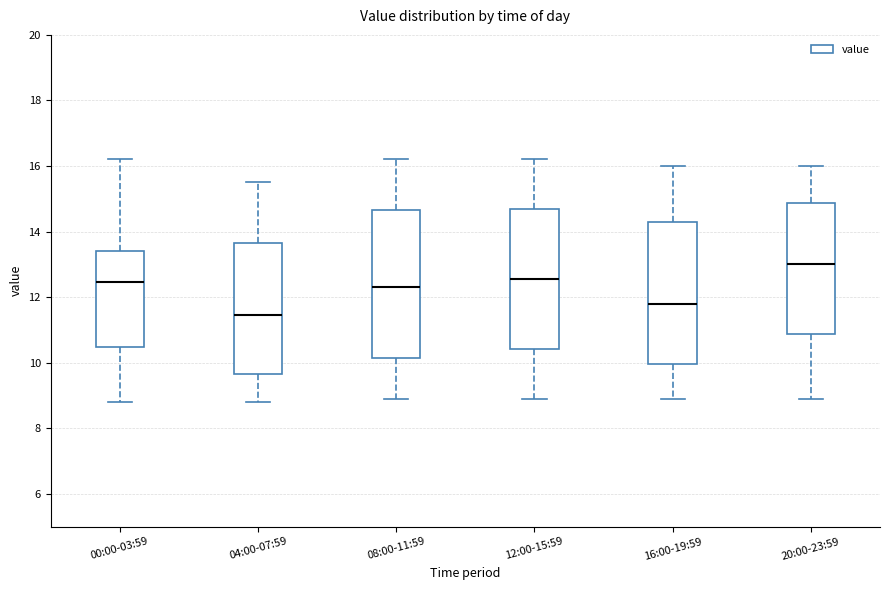

Reading left to right, read every box against the y-axis: the position of its median line, the range the box covers, and the ends of its whiskers. The values are not printed on the chart, so give them approximately, as read against the axis.

00:00-03:59: median 12.4, box 10.4 to 13.4, whiskers 8.8 to 16.2
04:00-07:59: median 11.4, box 9.6 to 13.6, whiskers 8.8 to 15.6
08:00-11:59: median 12.4, box 10.2 to 14.6, whiskers 9.0 to 16.2
12:00-15:59: median 12.6, box 10.4 to 14.8, whiskers 9.0 to 16.2
16:00-19:59: median 11.8, box 10.0 to 14.4, whiskers 9.0 to 16.0
20:00-23:59: median 13.0, box 10.8 to 14.8, whiskers 9.0 to 16.0